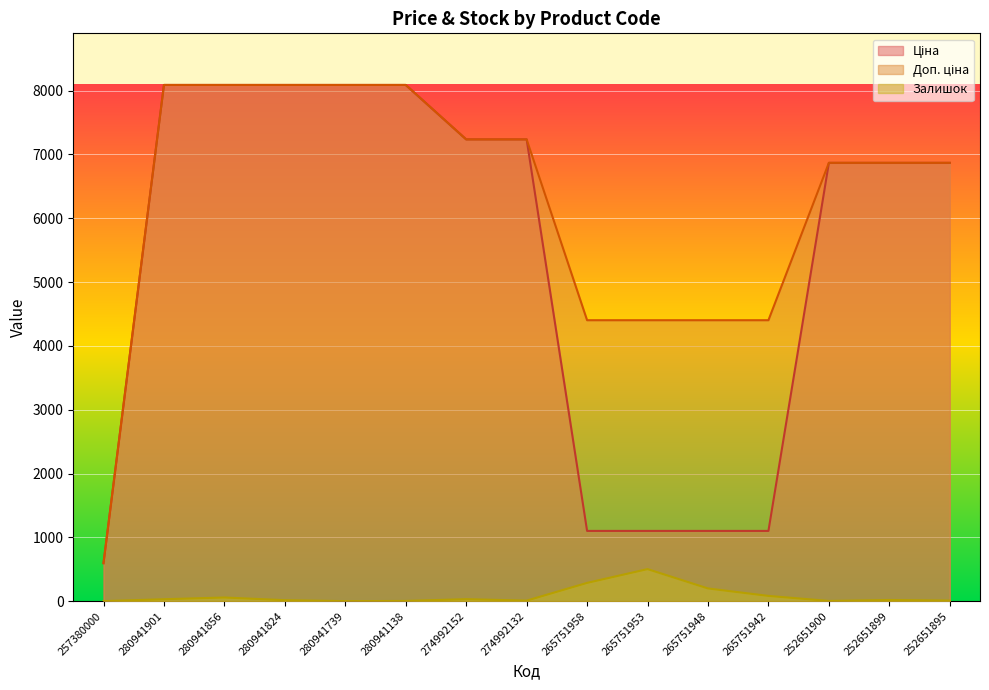

Reading left to right, list all the values displayed in this chart.

Ціна: 257380000=595.0	280941901=8089.0	280941856=8089.0	280941824=8089.0	280941739=8089.0	280941138=8089.0	274992152=7235.9	274992132=7235.9	265751958=1100.6	265751953=1100.6	265751948=1100.6	265751942=1100.6	252651900=6868.4	252651899=6868.4	252651895=6868.4
Доп. ціна: 257380000=595.0	280941901=8089.0	280941856=8089.0	280941824=8089.0	280941739=8089.0	280941138=8089.0	274992152=7235.9	274992132=7235.9	265751958=4402.2	265751953=4402.2	265751948=4402.2	265751942=4402.2	252651900=6868.4	252651899=6868.4	252651895=6868.4
Залишок: 257380000=0.0	280941901=30.0	280941856=57.0	280941824=15.0	280941739=0.0	280941138=3.0	274992152=31.0	274992132=8.0	265751958=286.0	265751953=502.0	265751948=199.0	265751942=82.0	252651900=3.0	252651899=18.0	252651895=9.0